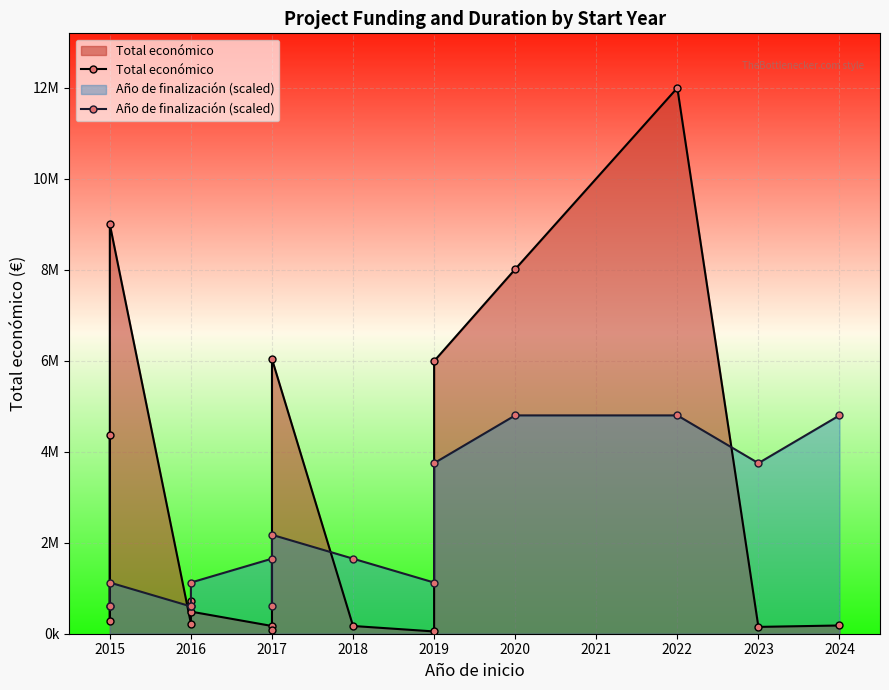

What is the lowest value of the Año de finalización (scaled) series?

599983.0